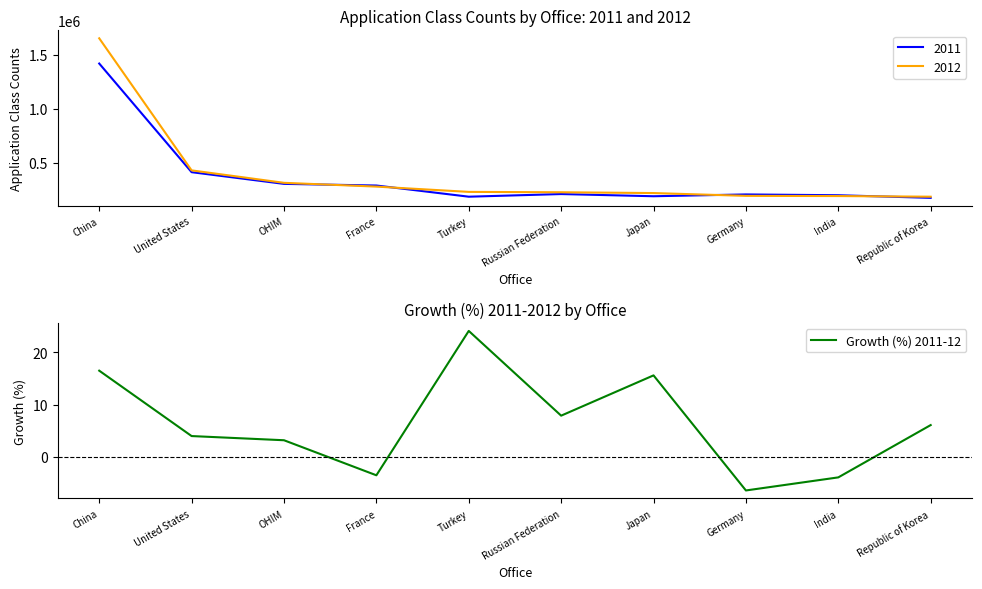

How many values are above zero?

7